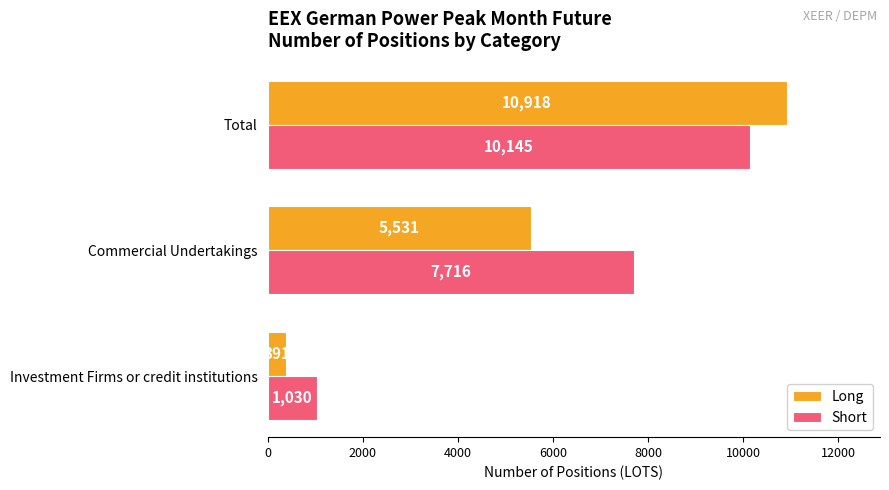

What is the spread (max minus min) of values at Investment Firms or credit institutions?

639